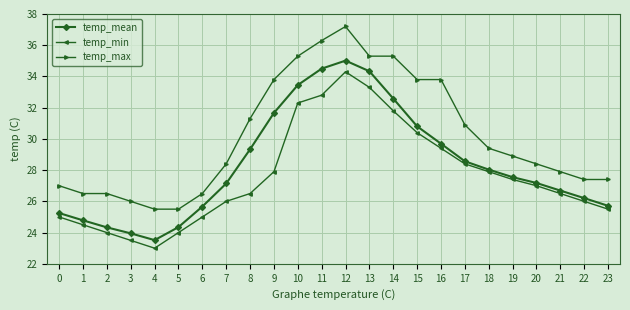

Rank the series by their average value, from lowest to highest.

temp_min, temp_mean, temp_max